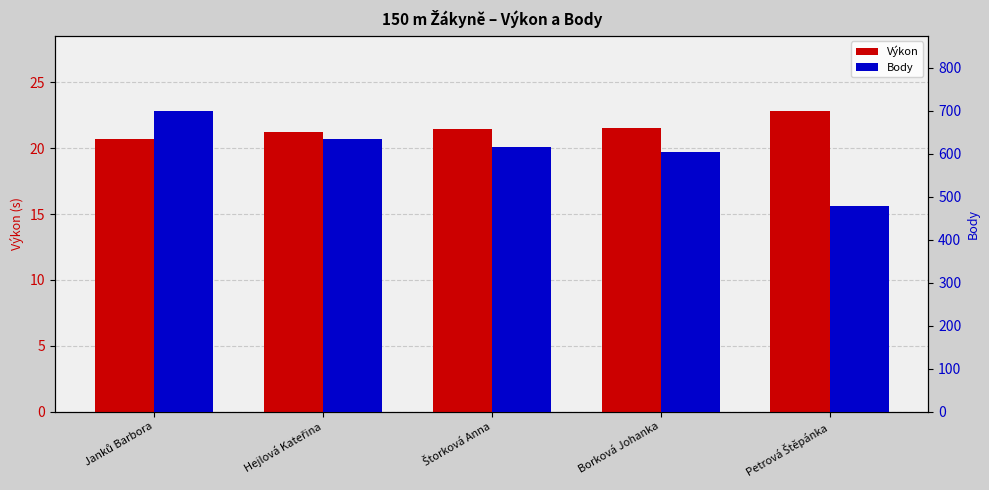

What is the total value across all series at Štorková Anna?

636.5